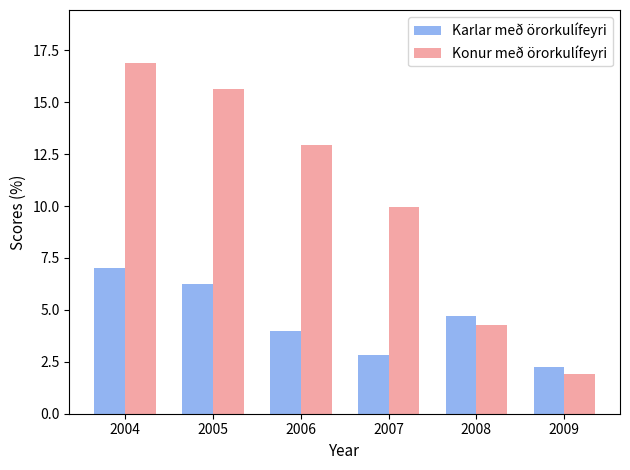

What is the value of the Konur með örorkulífeyri bar at the 3rd from the left?

12.9